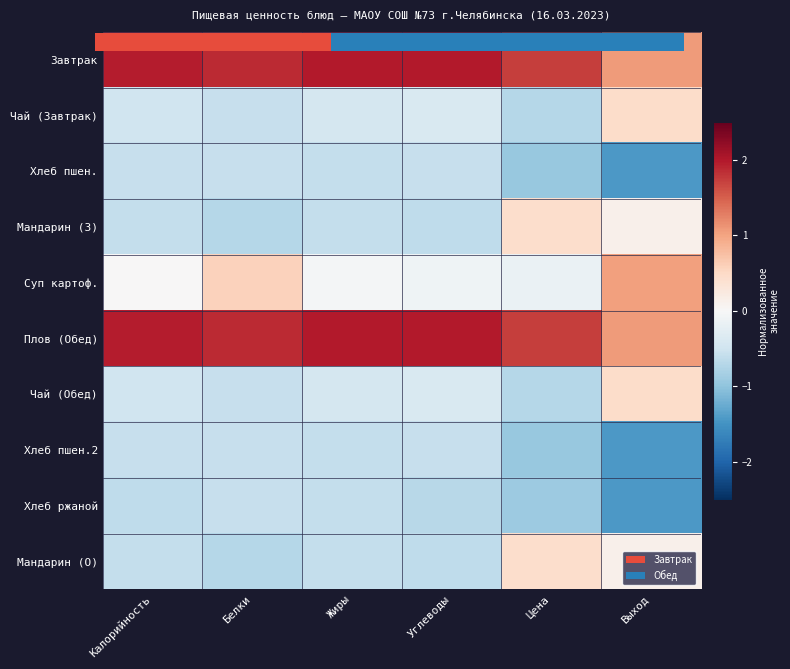

Is it true that Плов (Обед) equals 2.7 at Жиры?

False